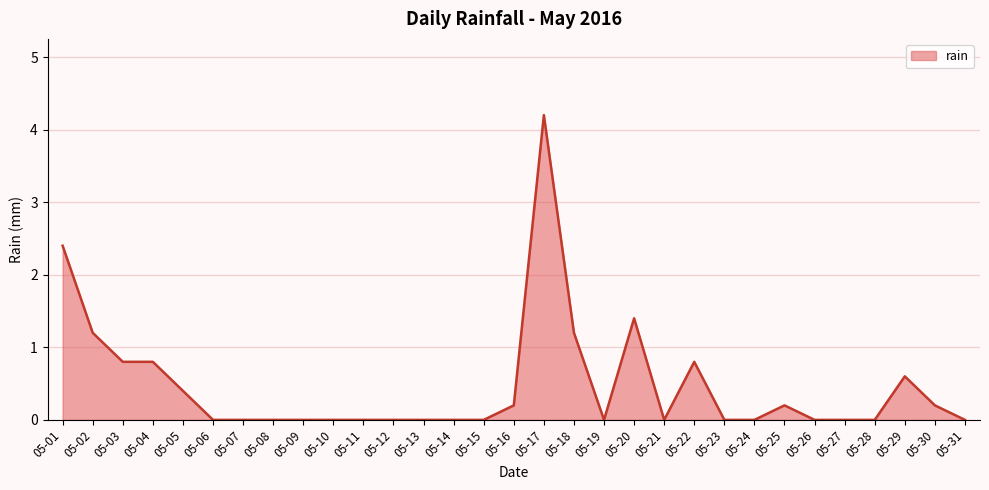

Reading right to left, what are all the values shown in this chart?

0.0	0.2	0.6	0.0	0.0	0.0	0.2	0.0	0.0	0.8	0.0	1.4	0.0	1.2	4.2	0.2	0.0	0.0	0.0	0.0	0.0	0.0	0.0	0.0	0.0	0.0	0.4	0.8	0.8	1.2	2.4